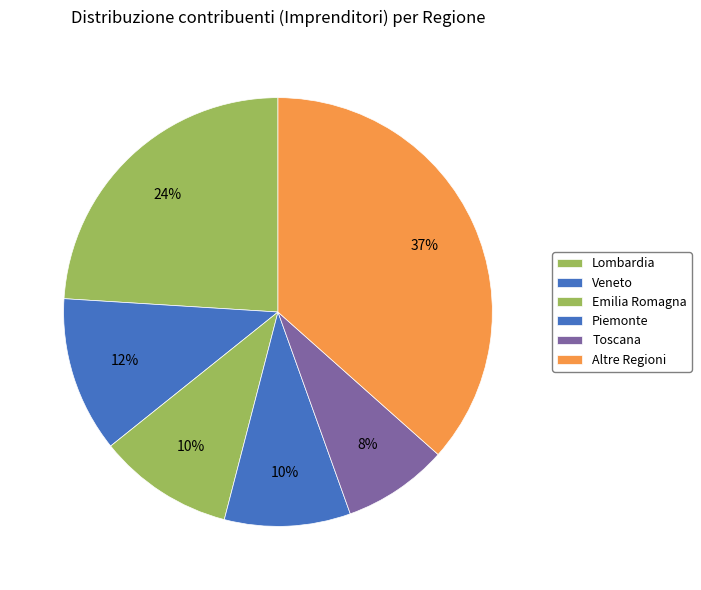

Count the number of slices in the pie.

6